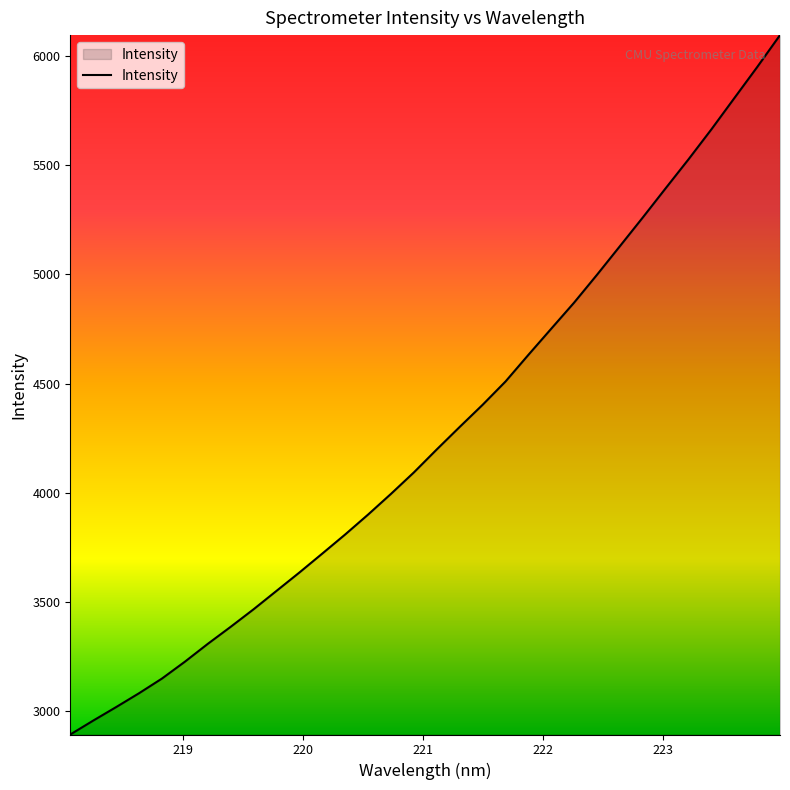

What is the greatest value displayed?

6093.6